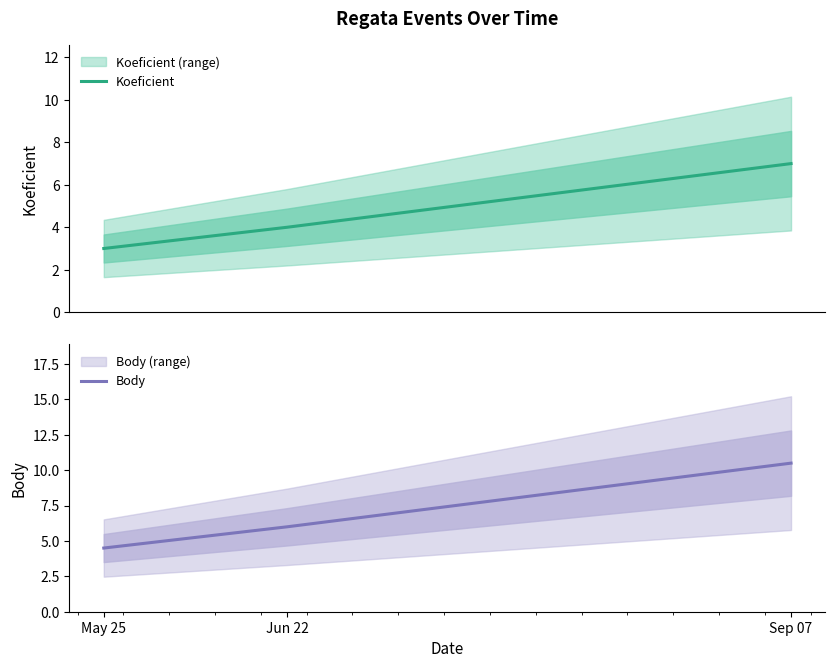

What position from the right is May 25?

3